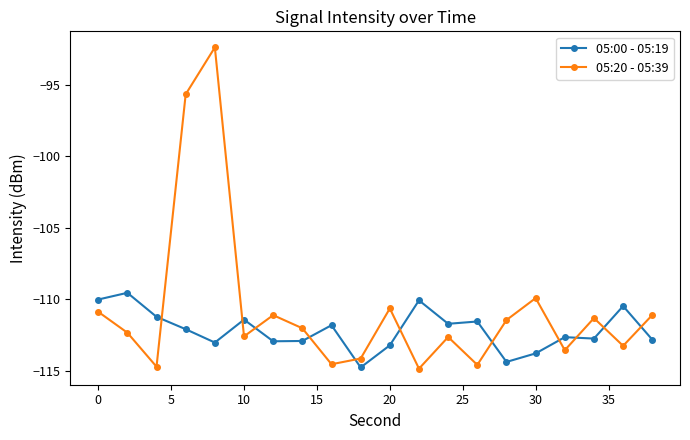

What is the value of the 05:00 - 05:19 point at the 16th from the left?

-113.8